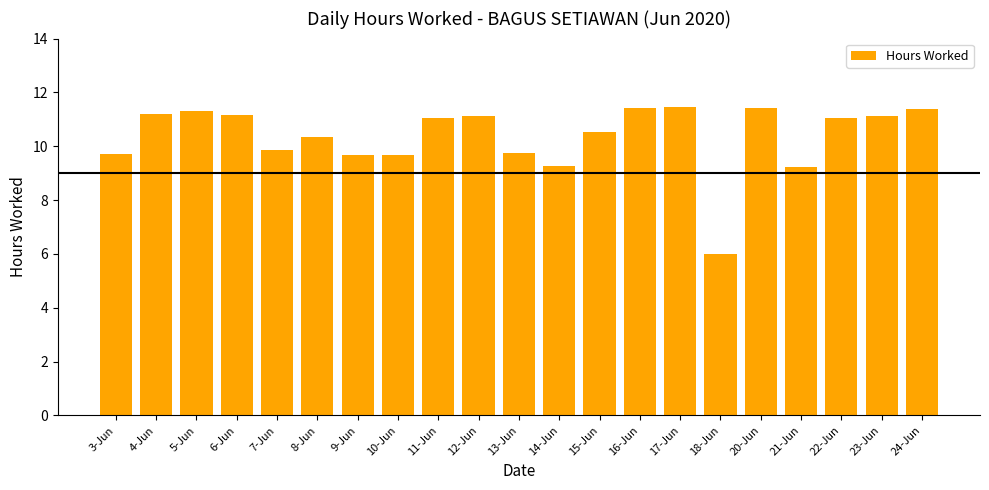

What is the greatest value displayed?

11.4